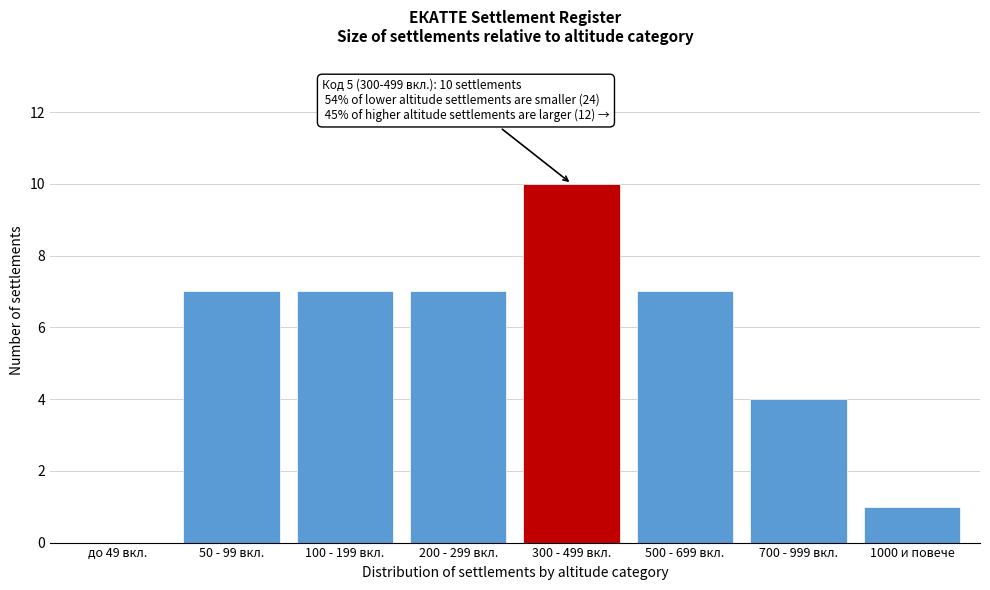

Reading right to left, what are all the values shown in this chart?

1000 и повече=1	700 - 999 вкл.=4	500 - 699 вкл.=7	300 - 499 вкл.=10	200 - 299 вкл.=7	100 - 199 вкл.=7	50 - 99 вкл.=7	до 49 вкл.=0